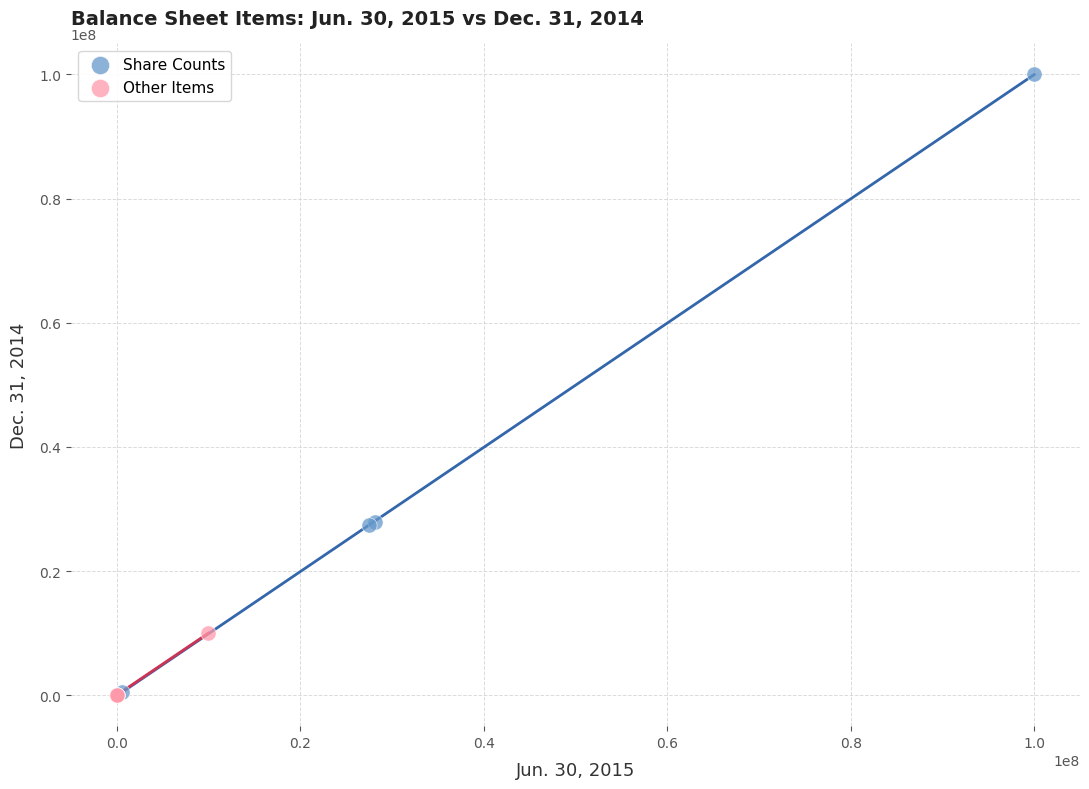

Which series contains the highest Y value?

Share Counts